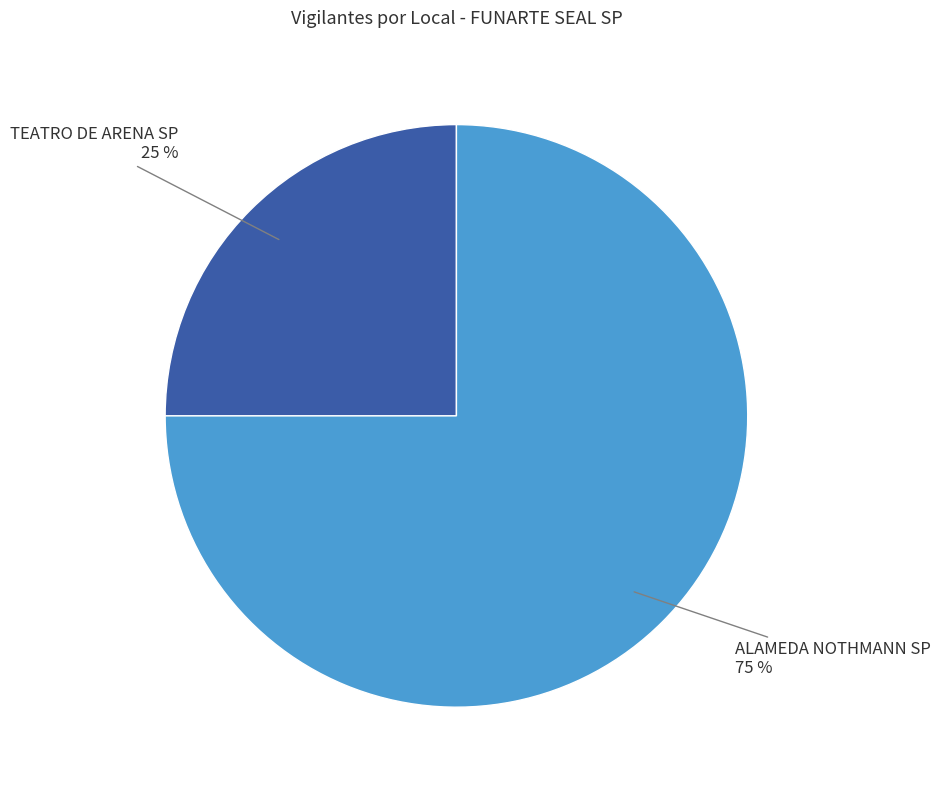

To the nearest percent, what is the difference between the largest and smallest slice percentages?

50%